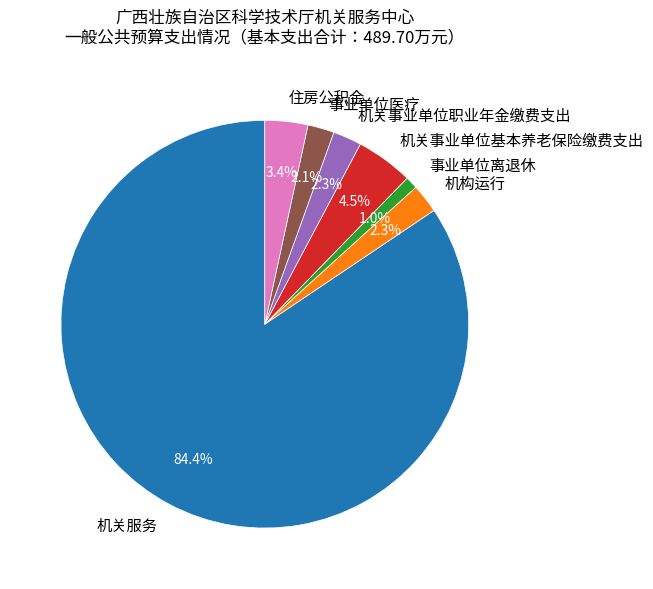

What percentage is the 机关事业单位职业年金缴费支出 slice, to the nearest percent?

2%